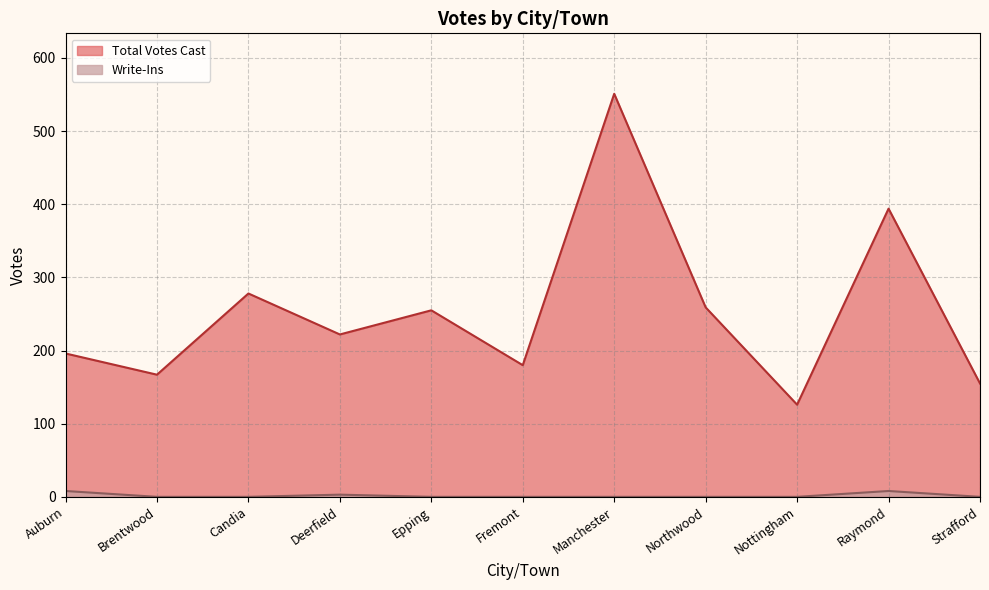

At Strafford, list the series in order from largest to smallest.

Total Votes Cast, Write-Ins